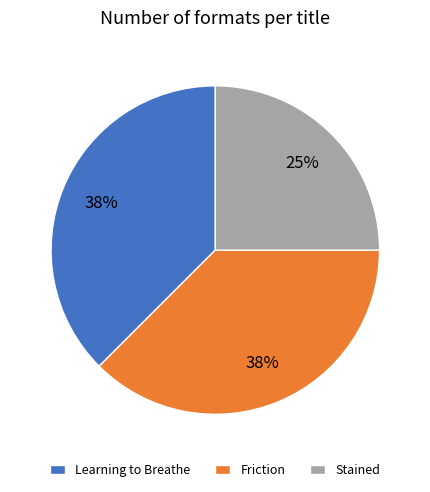

Approximately how many times larger is the value at Friction compared to Stained?

1.5